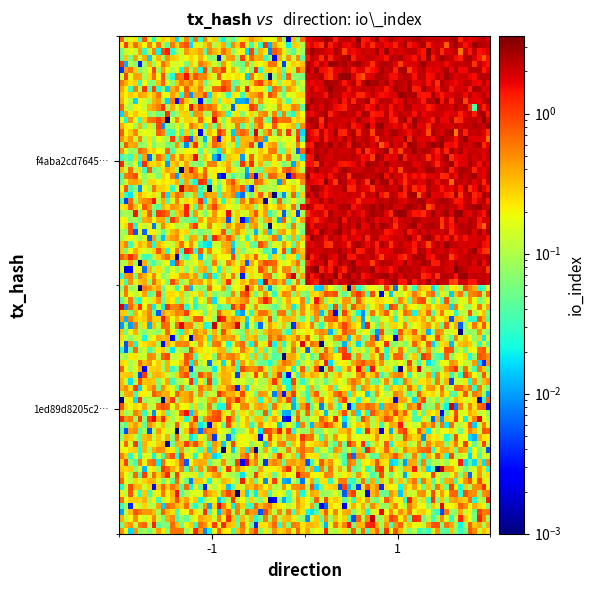

Which label corresponds to the largest value in the chart?

1